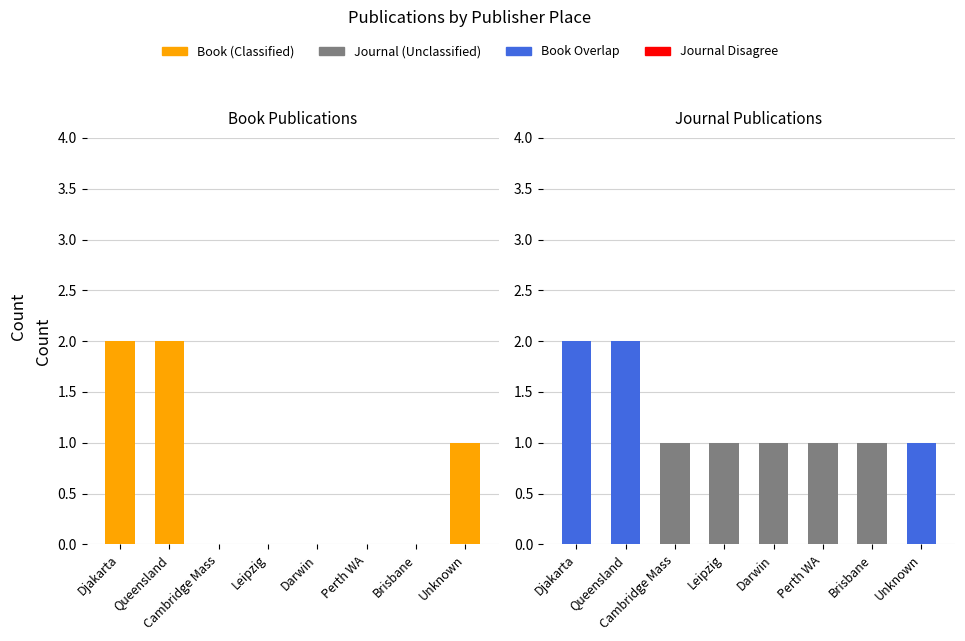

At which label is Journal closest to 0?

Djakarta